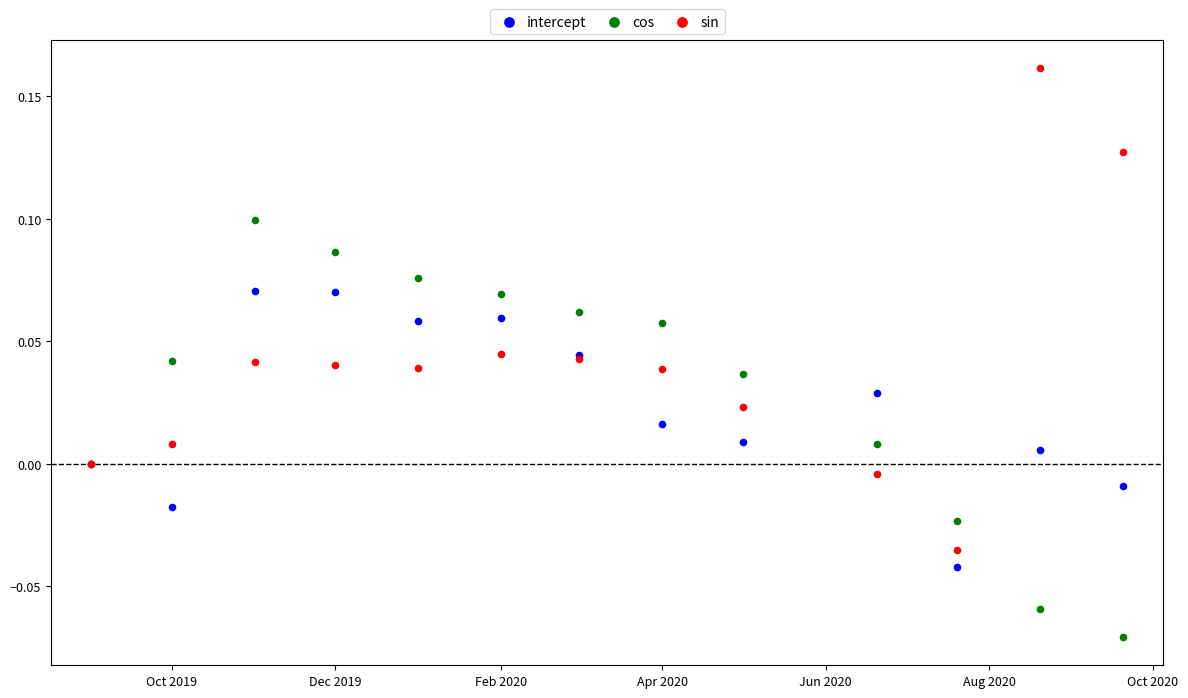

What are all the series names shown in the legend?

intercept, cos, sin